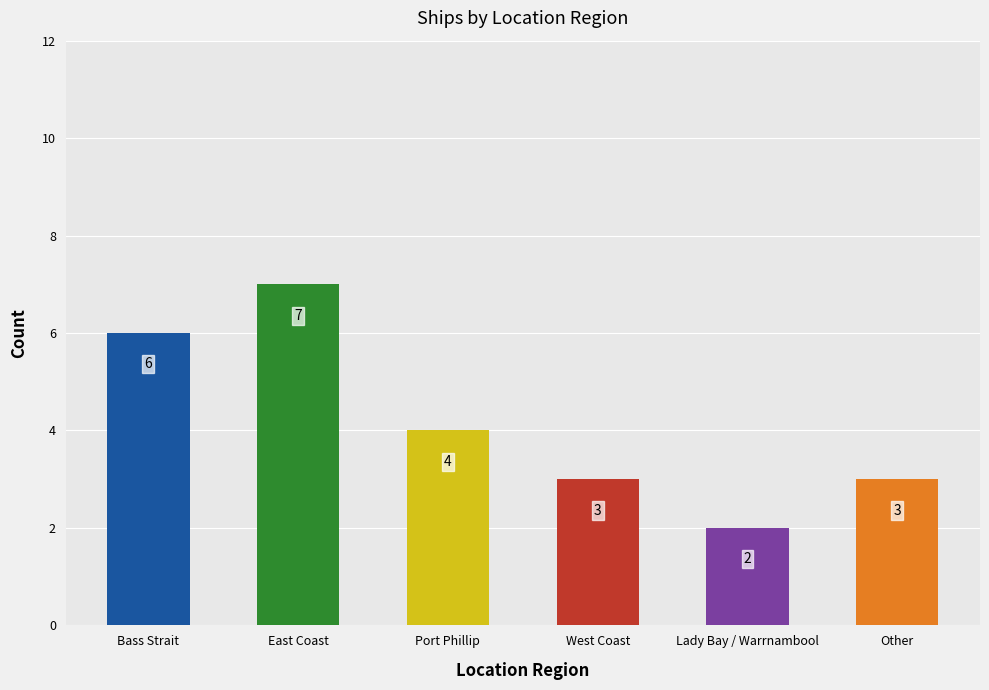

Reading left to right, list all the values displayed in this chart.

6	7	4	3	2	3